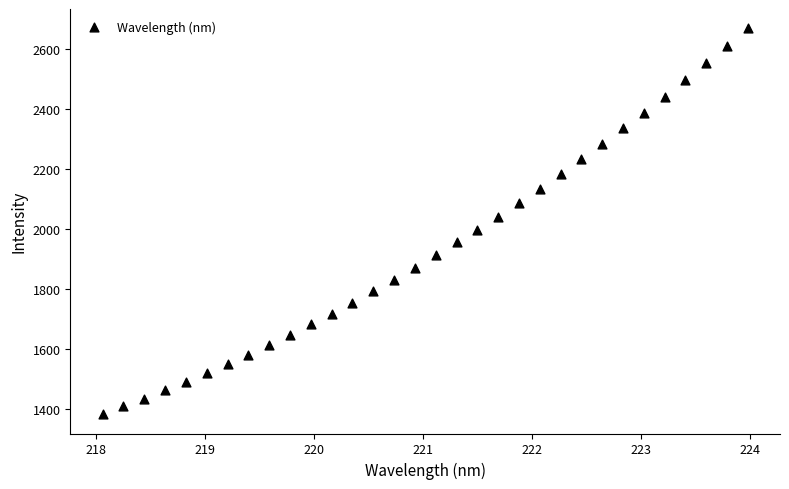

What is the range of X values (max minus min)?

5.9